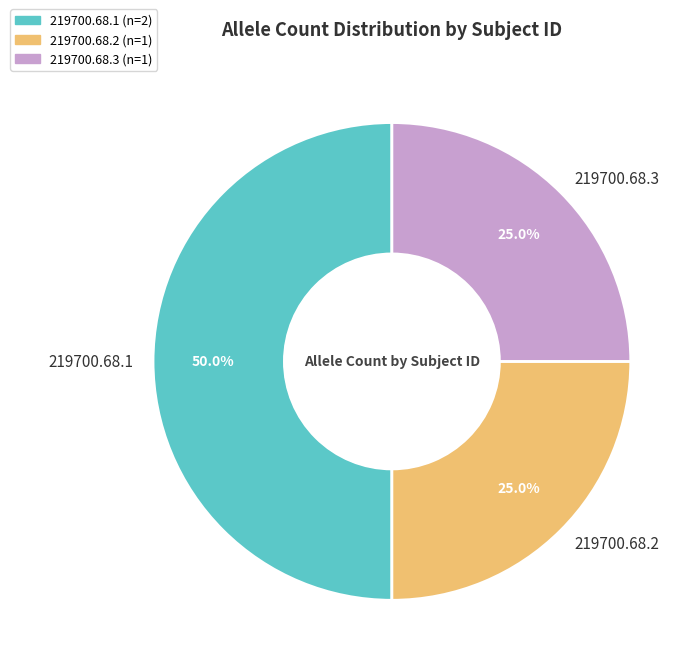

Count the number of slices in the pie.

3